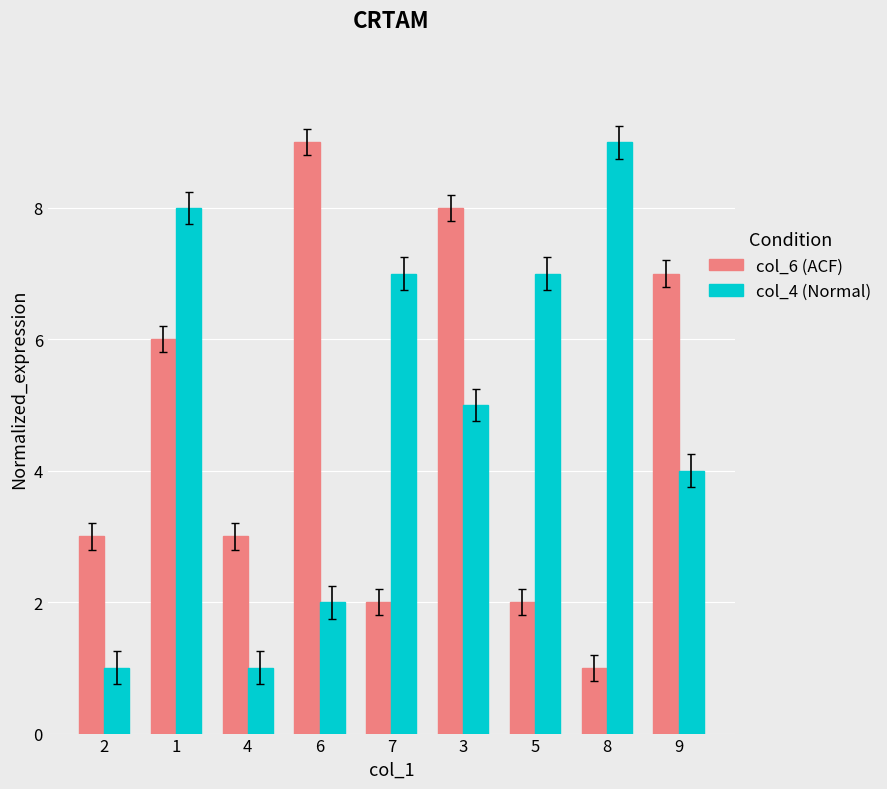

What is the greatest value displayed?

9